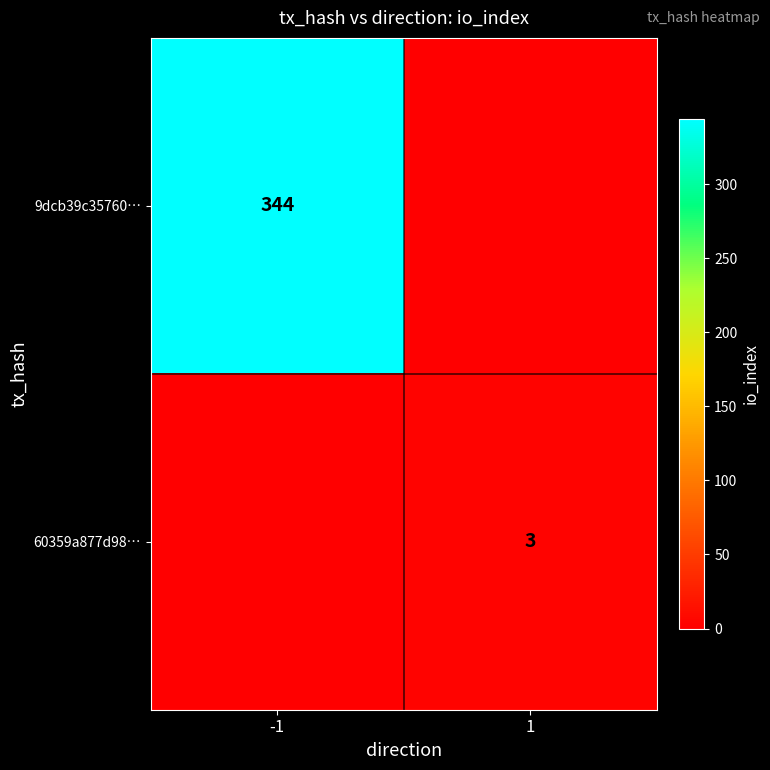

Is it true that 9dcb39c35760… equals 344 at -1?

True